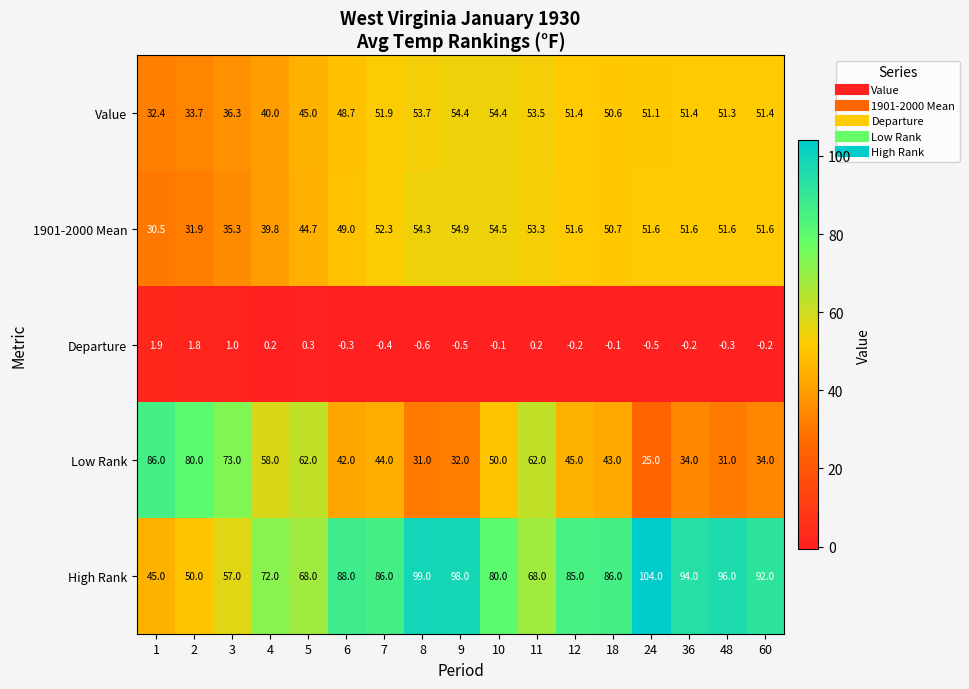

What is the difference between the highest and lowest values at 6?

88.3